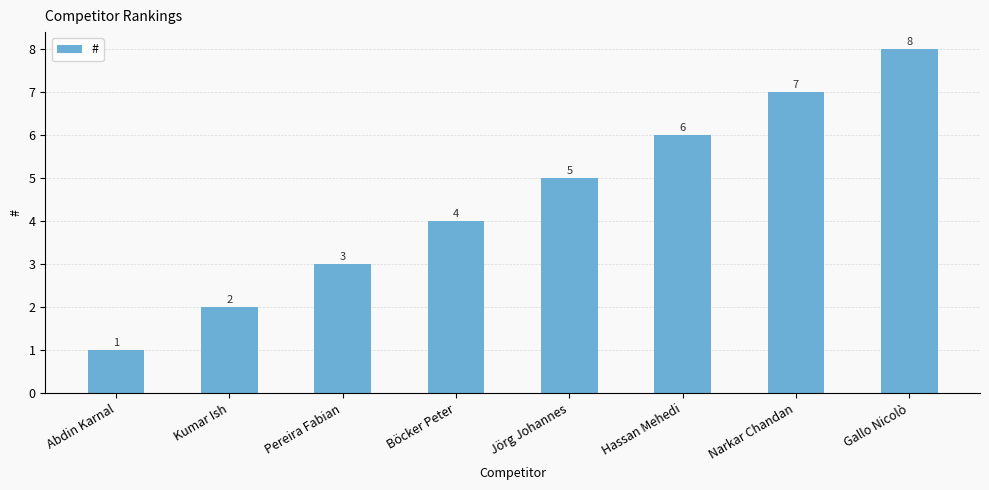

Rank the categories by value from lowest to highest.

Abdin Karnal, Kumar Ish, Pereira Fabian, Böcker Peter, Jörg Johannes, Hassan Mehedi, Narkar Chandan, Gallo Nicolò